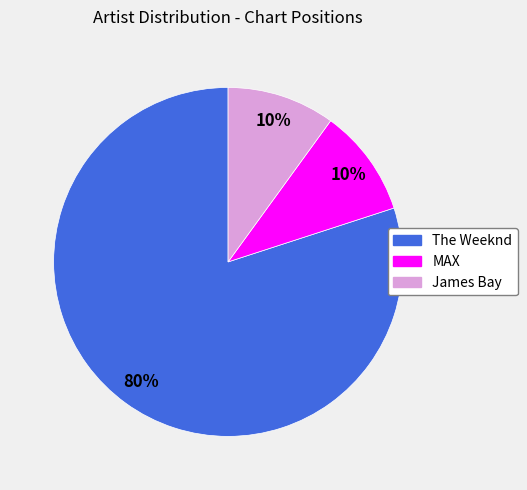

Count the number of slices in the pie.

3